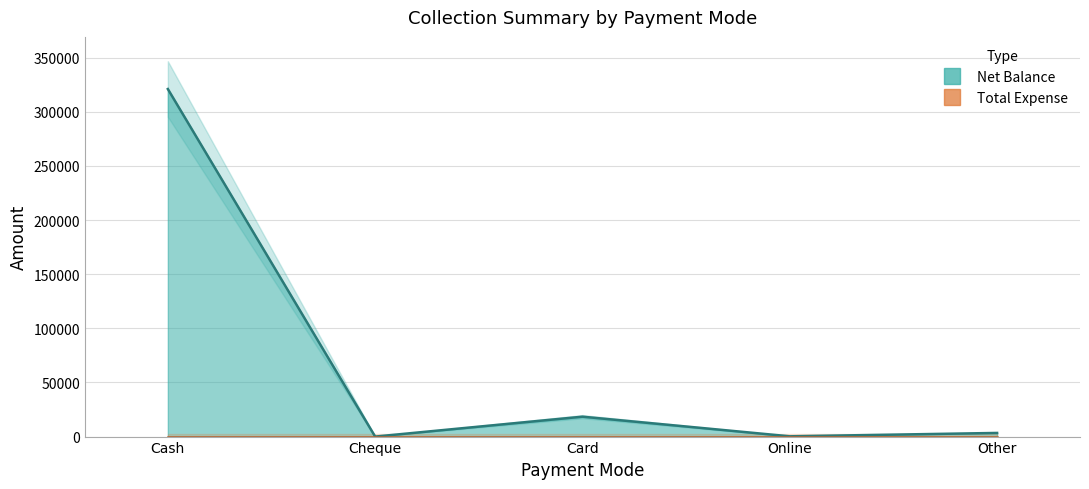

Which label corresponds to the smallest value in the chart?

Cheque